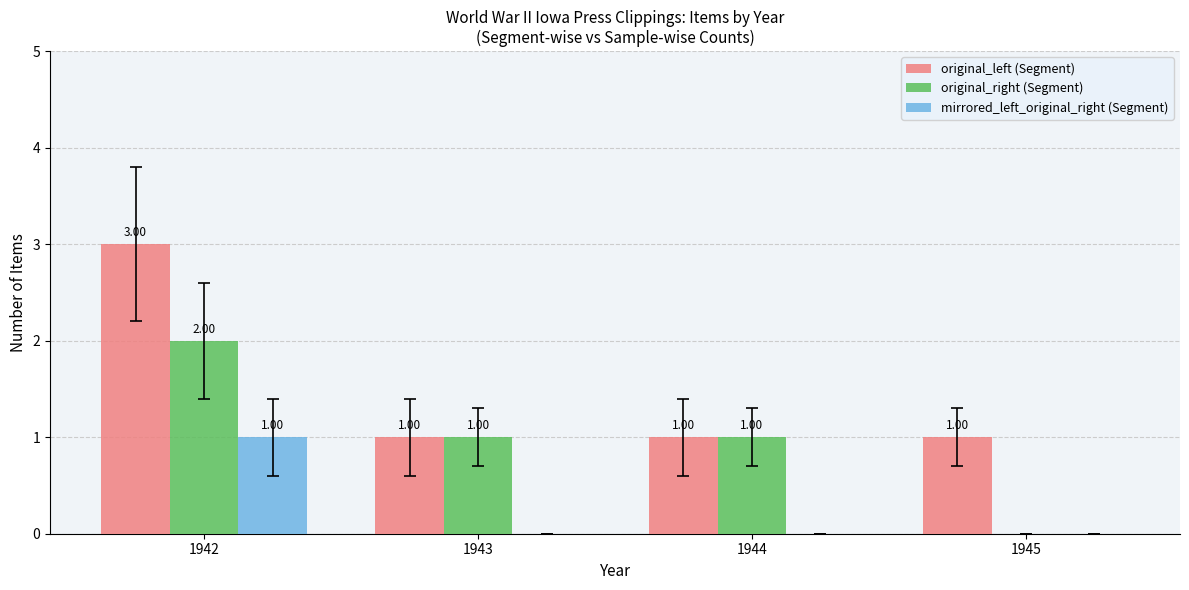

Reading left to right, list all the values displayed in this chart.

original_left (Segment): 3	1	1	1
original_right (Segment): 2	1	1	0
mirrored_left_original_right (Segment): 1	0	0	0